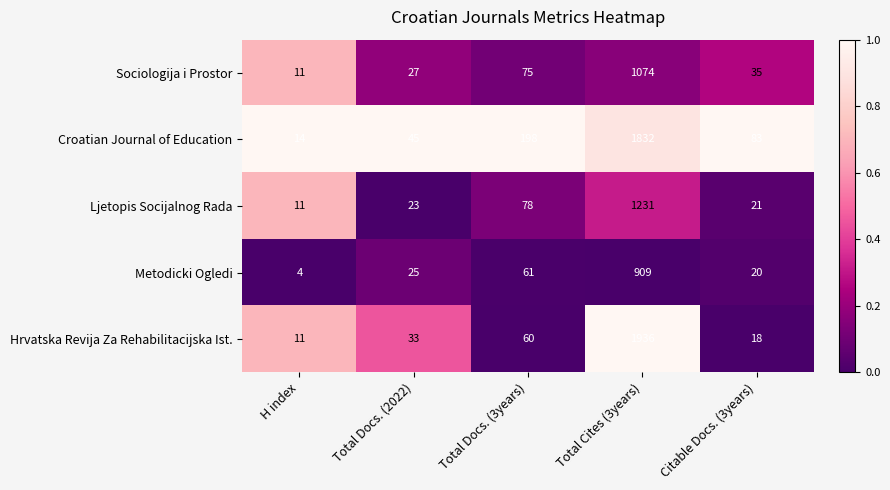

Reading left to right, list all the values displayed in this chart.

Sociologija i Prostor: H index=11	Total Docs. (2022)=27	Total Docs. (3years)=75	Total Cites (3years)=1074	Citable Docs. (3years)=35
Croatian Journal of Education: H index=14	Total Docs. (2022)=45	Total Docs. (3years)=198	Total Cites (3years)=1832	Citable Docs. (3years)=83
Ljetopis Socijalnog Rada: H index=11	Total Docs. (2022)=23	Total Docs. (3years)=78	Total Cites (3years)=1231	Citable Docs. (3years)=21
Metodicki Ogledi: H index=4	Total Docs. (2022)=25	Total Docs. (3years)=61	Total Cites (3years)=909	Citable Docs. (3years)=20
Hrvatska Revija Za Rehabilitacijska Ist.: H index=11	Total Docs. (2022)=33	Total Docs. (3years)=60	Total Cites (3years)=1936	Citable Docs. (3years)=18